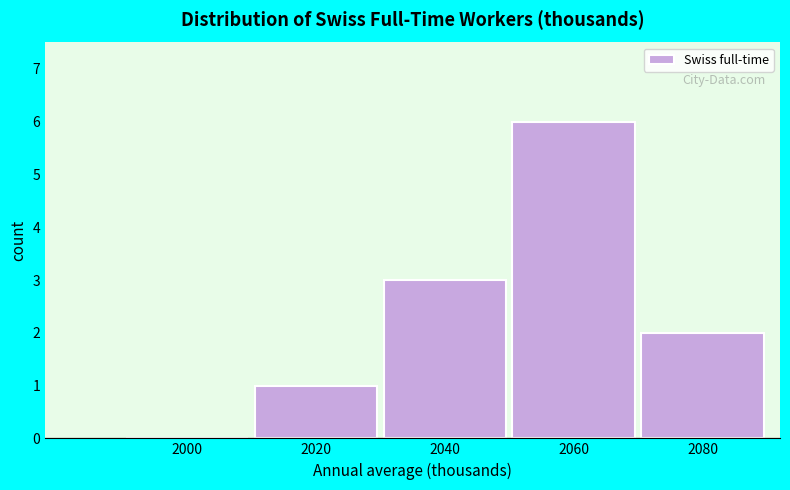

Reading left to right, transcribe all the data shown in this chart.

2000=0	2020=1	2040=3	2060=6	2080=2